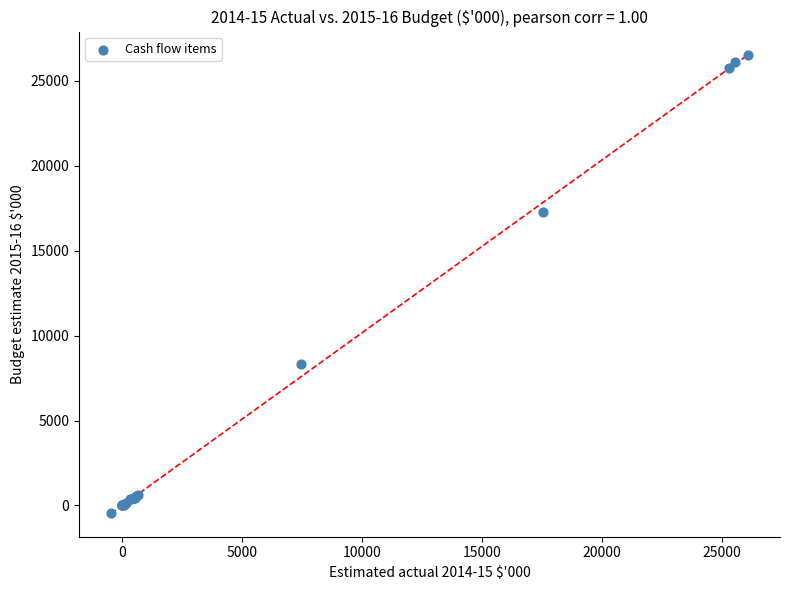

What Y value in the scatter plot is closest to 13067?

17268